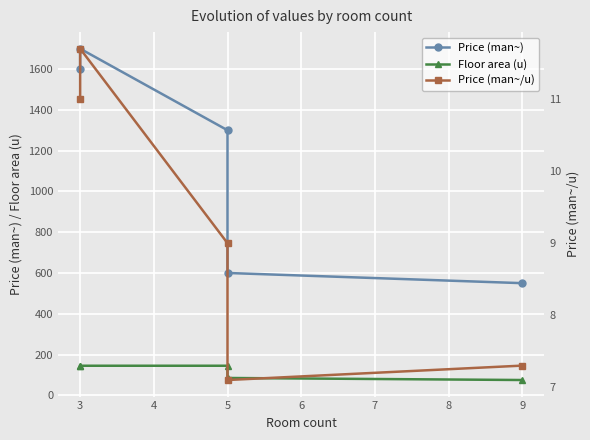

Rank the series by their maximum value, from highest to lowest.

Price (man~), Floor area (u), Price (man~/u)